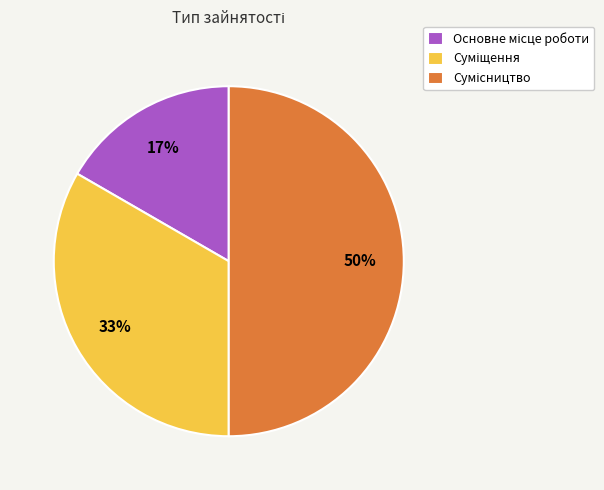

To the nearest percent, what is the average slice percentage?

33%